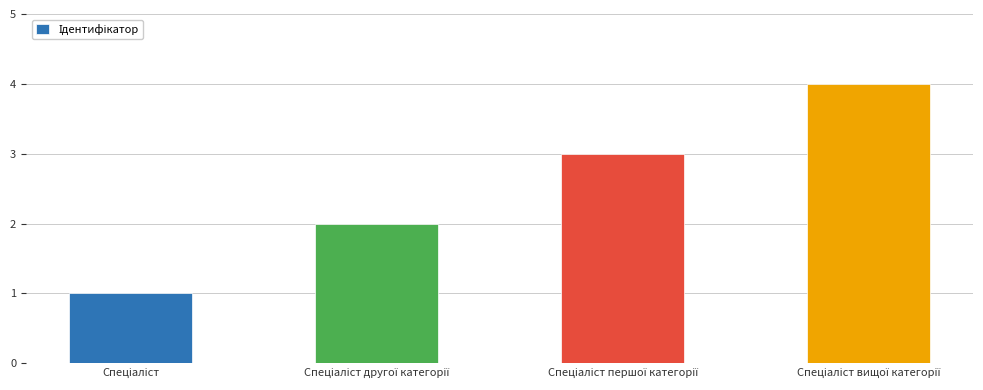

What is the difference between the maximum and minimum values?

3